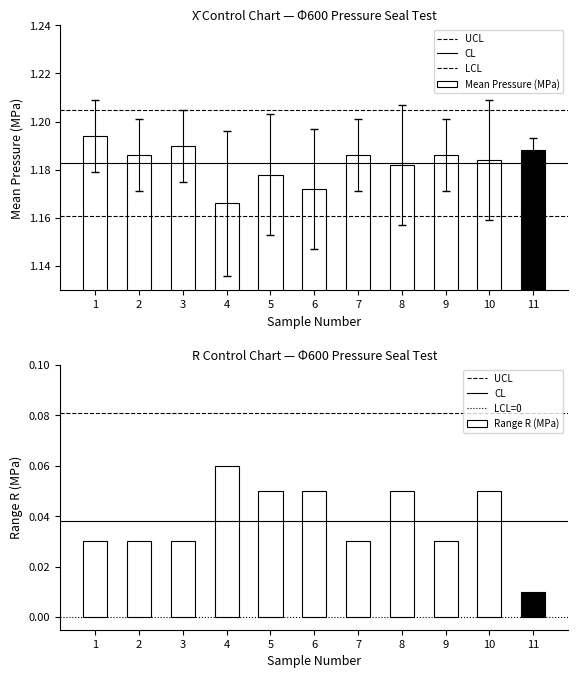

How many values are between 1 and 2?

11